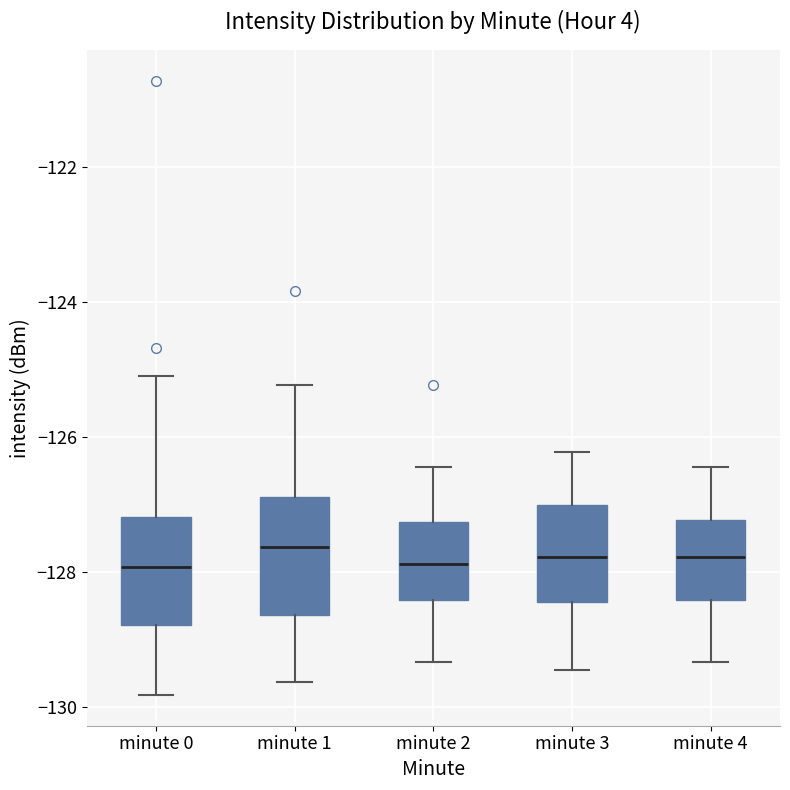

Reading left to right, transcribe this box plot: for each box, give where its median line is, the range the box spans, and where its two whiskers end, as read against the y-axis. The values are not printed on the chart, so give them approximately, as read against the axis.

minute 0: median -128.0, box -128.8 to -127.2, whiskers -129.8 to -125.2
minute 1: median -127.6, box -128.6 to -126.8, whiskers -129.6 to -125.2
minute 2: median -127.8, box -128.4 to -127.2, whiskers -129.4 to -126.4
minute 3: median -127.8, box -128.4 to -127.0, whiskers -129.4 to -126.2
minute 4: median -127.8, box -128.4 to -127.2, whiskers -129.4 to -126.4